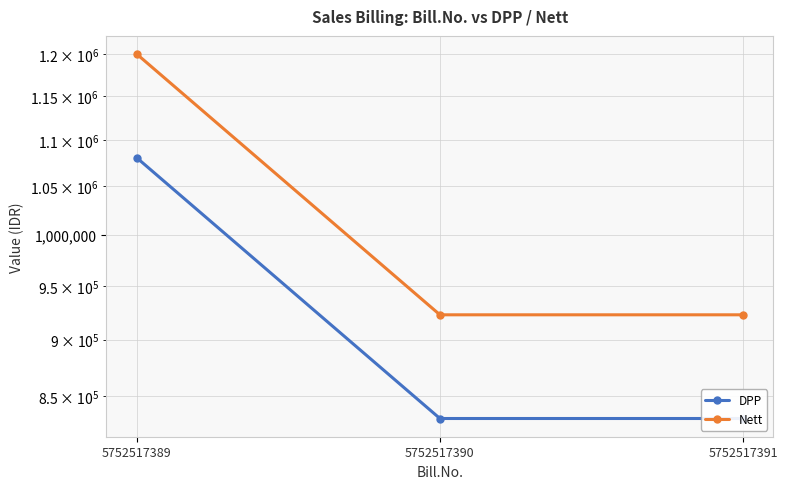

Does the chart have visible grid lines?

Yes